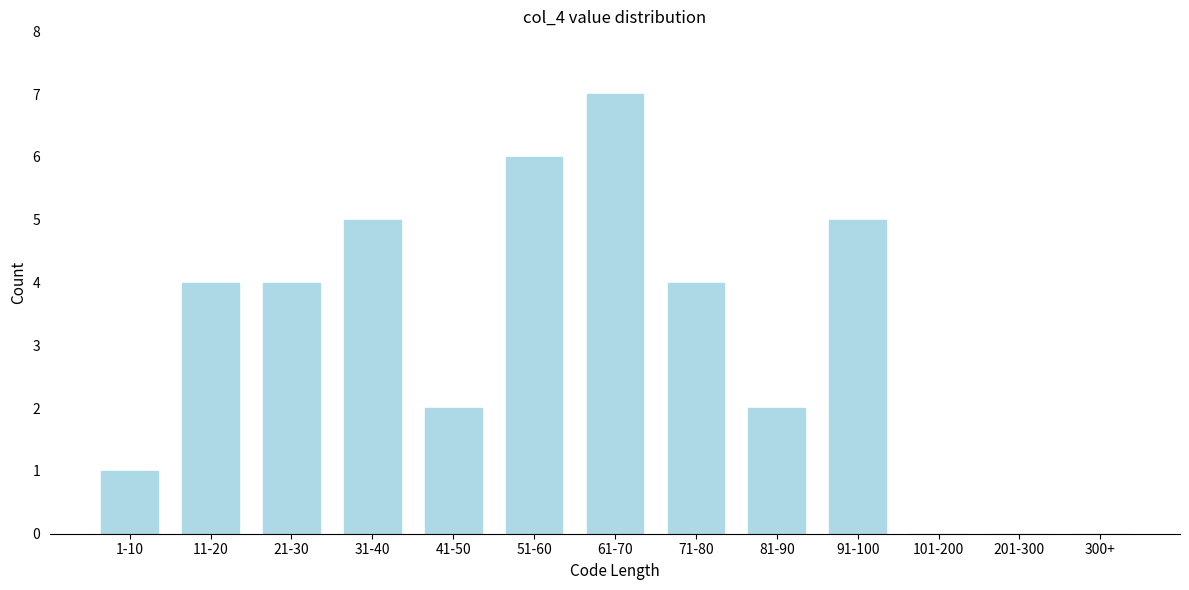

Reading left to right, list all the values displayed in this chart.

1-10=1	11-20=4	21-30=4	31-40=5	41-50=2	51-60=6	61-70=7	71-80=4	81-90=2	91-100=5	101-200=0	201-300=0	300+=0